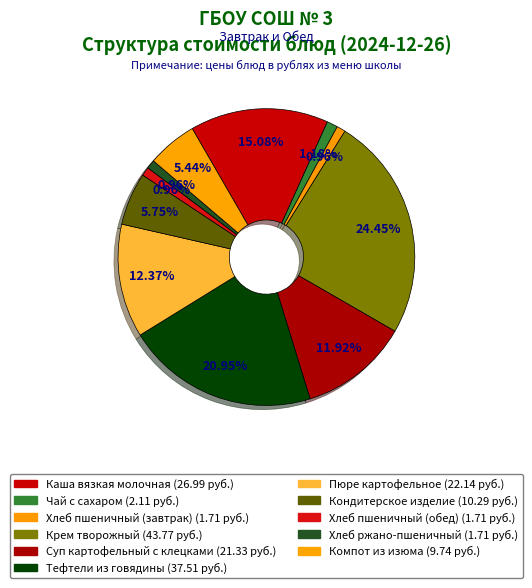

What percentage is the Хлеб ржано-пшеничный slice, to the nearest percent?

1%